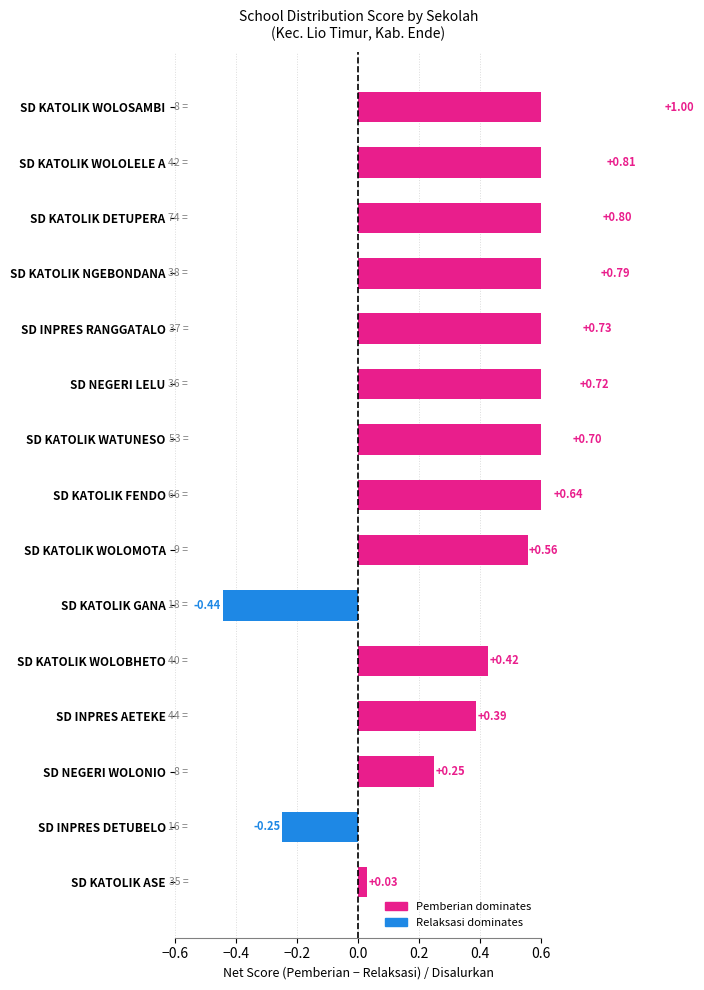

The value at SD INPRES DETUBELO is -0.4. True or false?

False